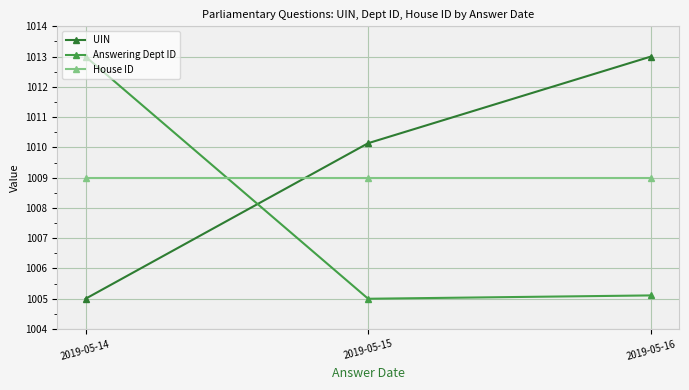

Count the number of data series in this chart.

3